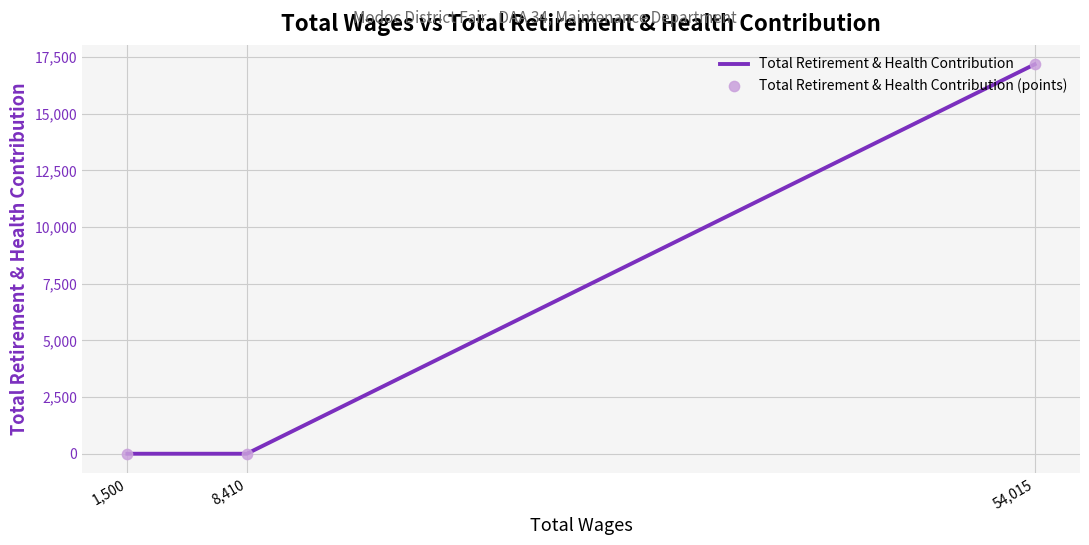

Is the value of Total Retirement & Health Contribution at 1,500 greater than the value of Total Retirement & Health Contribution (points) at 54,015?

No